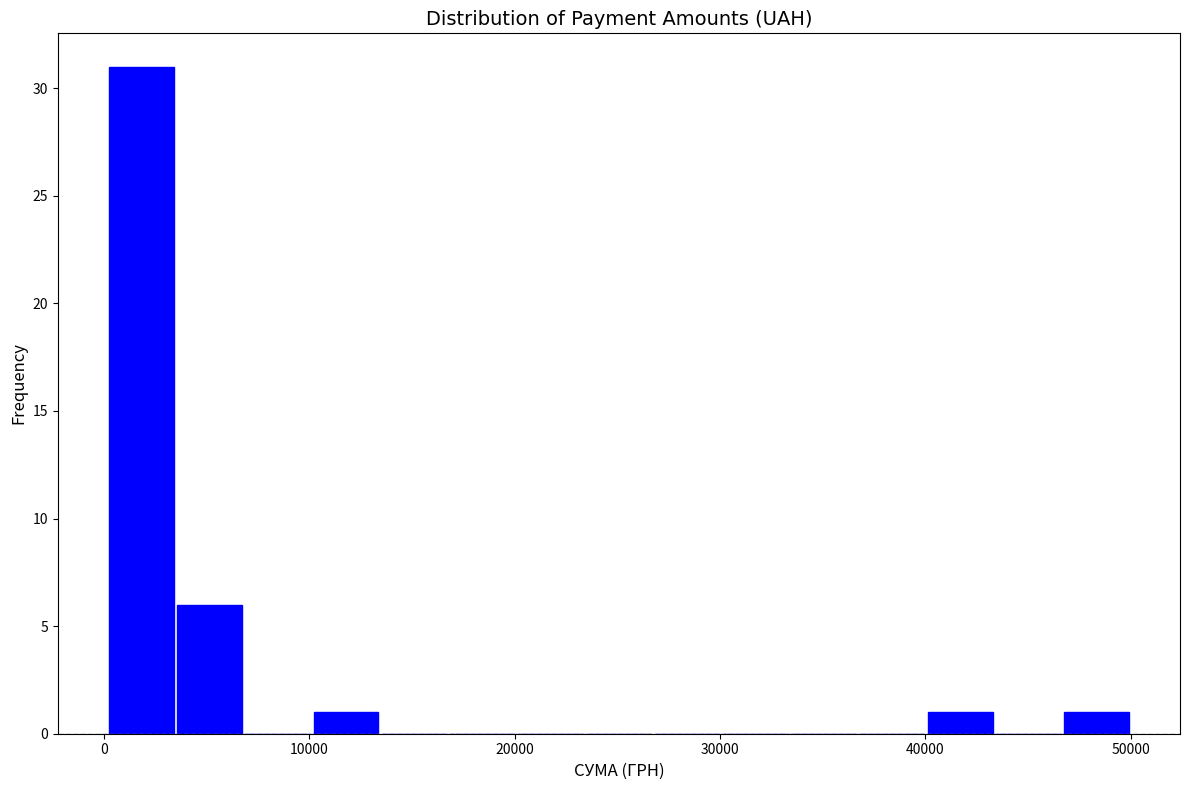

Around what value on the x-axis is the tallest bar? Give the approximate position of its centre, as read against the axis.

2000